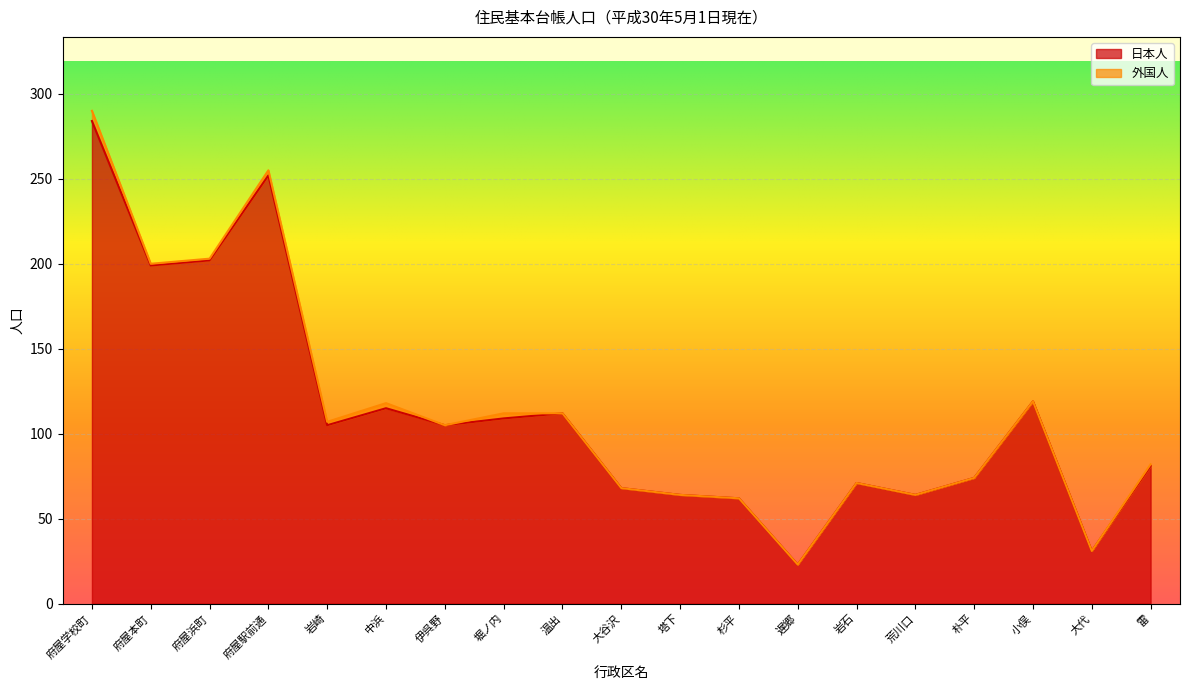

What is the label of the 9th point from the right?

塔下